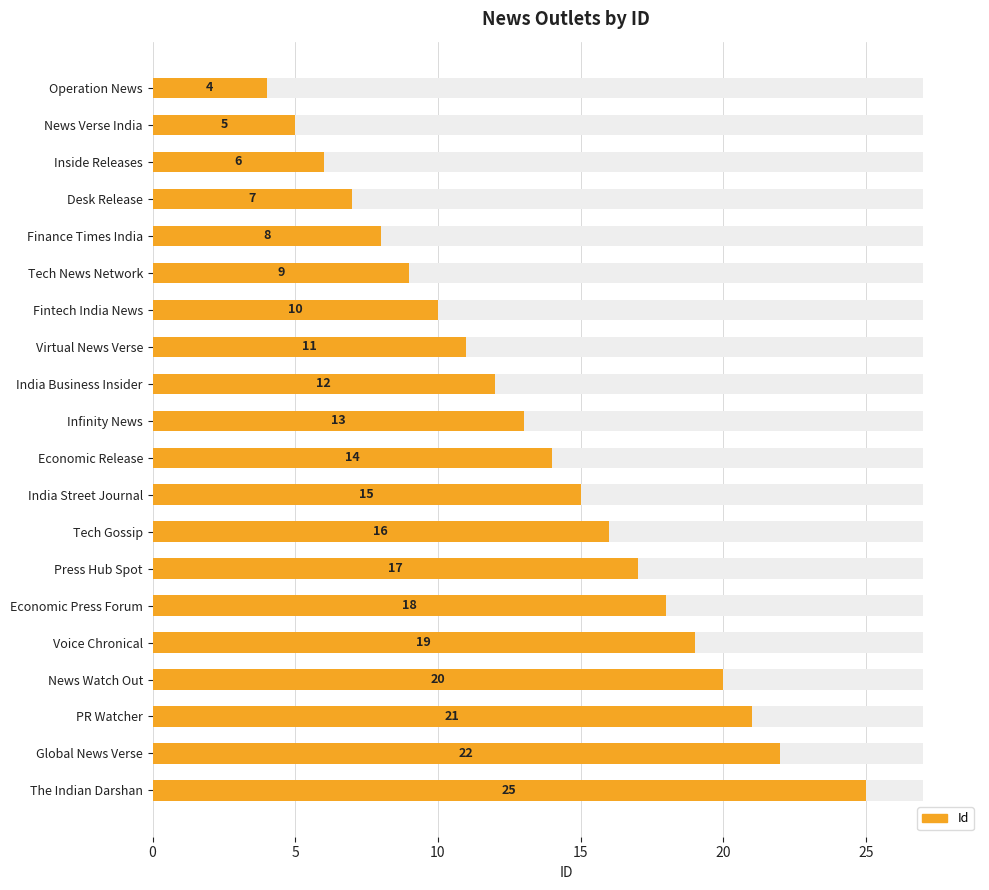

What is the average value?

14